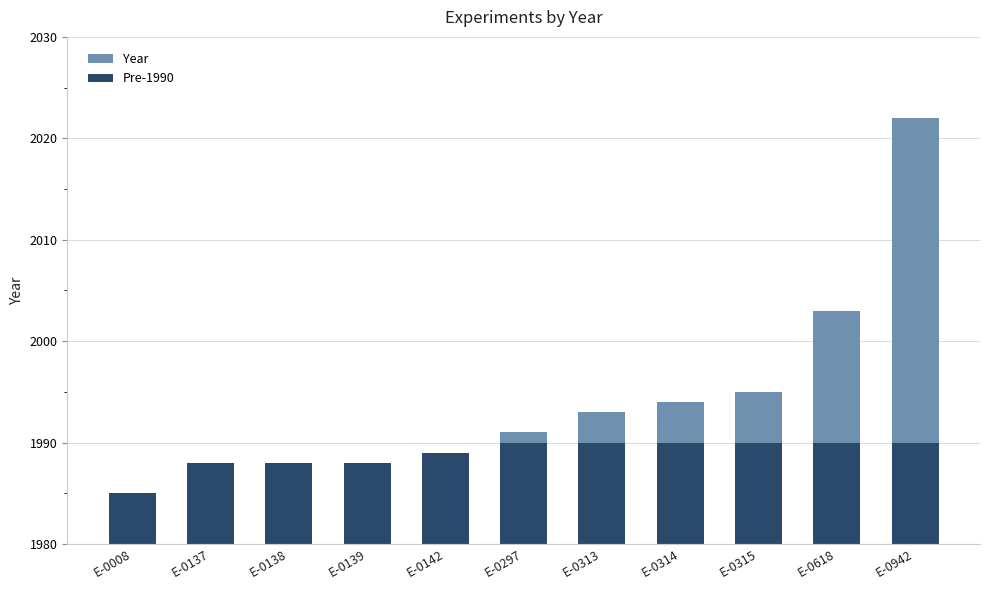

Rank the categories by Pre-1990 value from highest to lowest.

E-0297, E-0313, E-0314, E-0315, E-0618, E-0942, E-0142, E-0137, E-0138, E-0139, E-0008